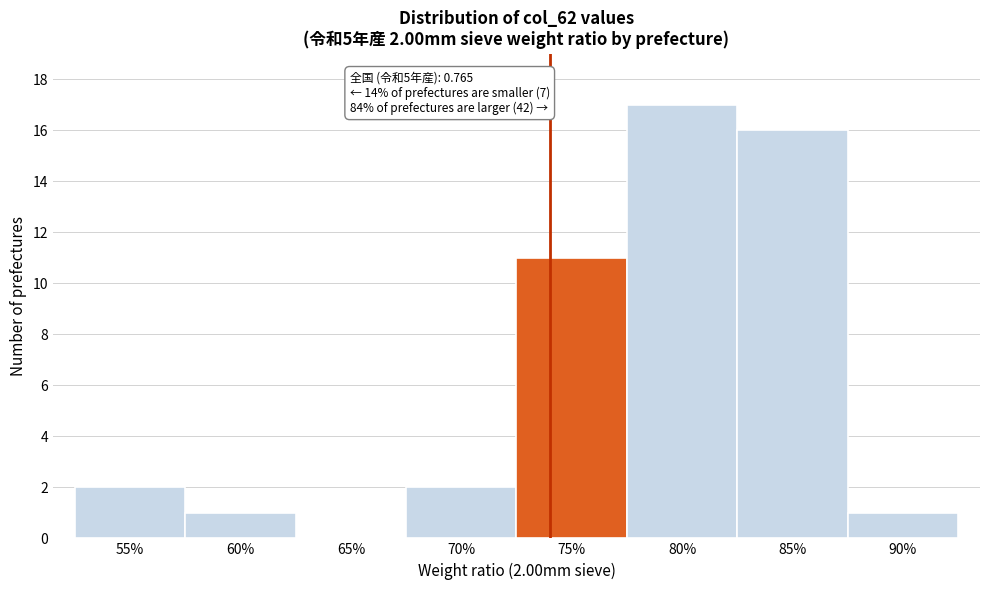

Reading right to left, extract all data points from this chart.

90%=1	85%=16	80%=17	75%=11	70%=2	65%=0	60%=1	55%=2